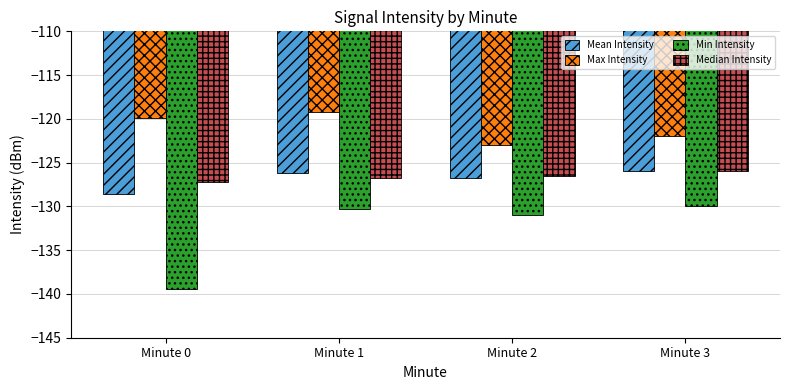

Which category has the lowest value in the Mean Intensity series?

Minute 0